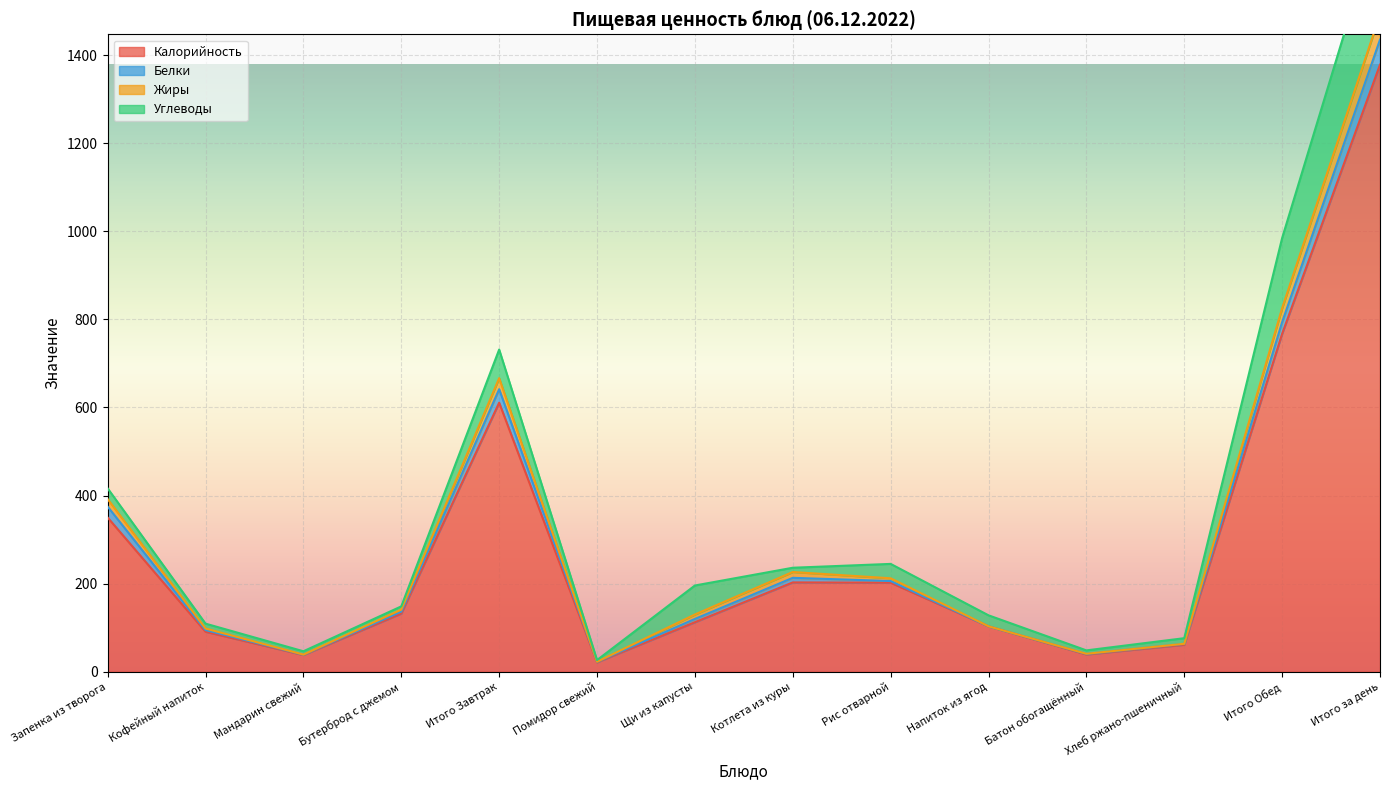

Is it true that Калорийность equals 132.0 at Бутерброд с джемом?

True